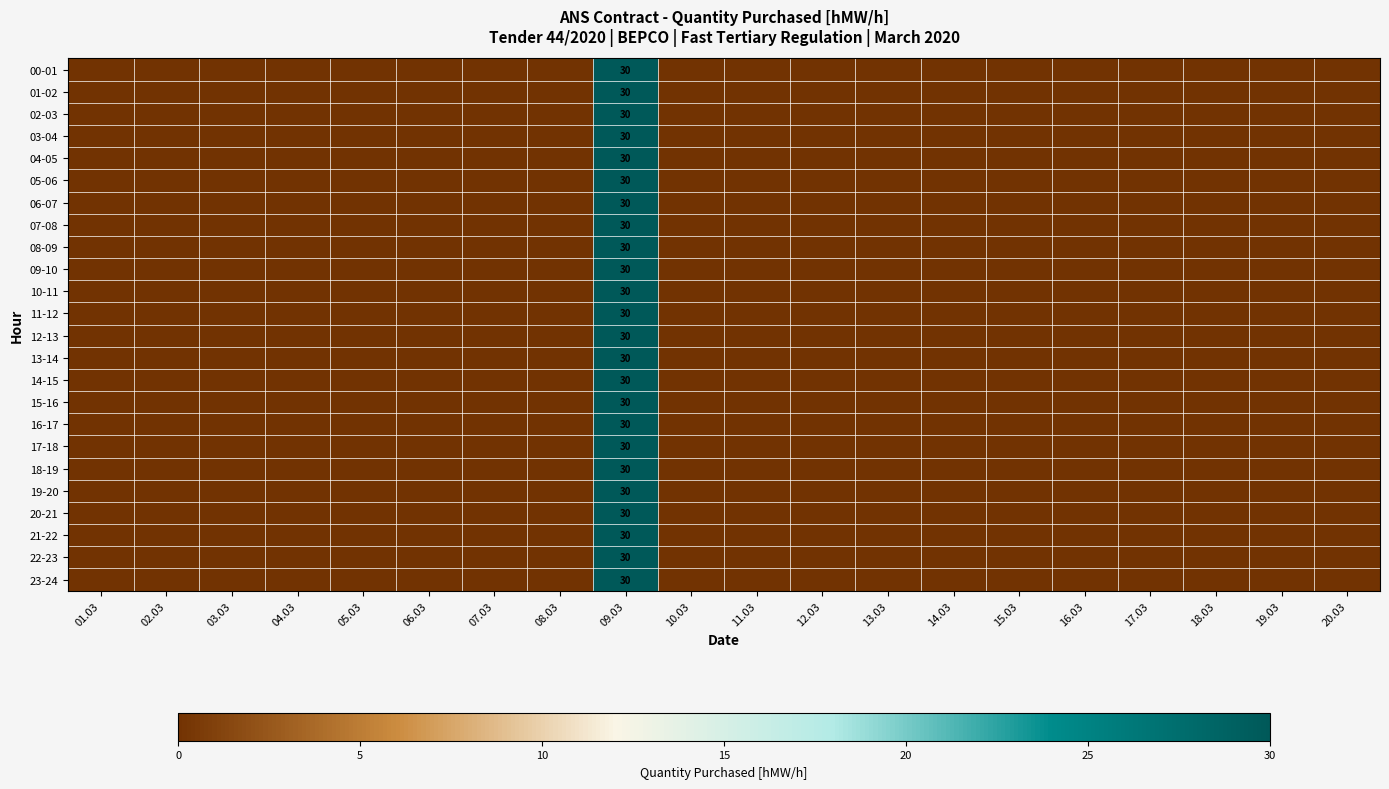

True or false: 02-03 has a value of 48 at 09.03.

False